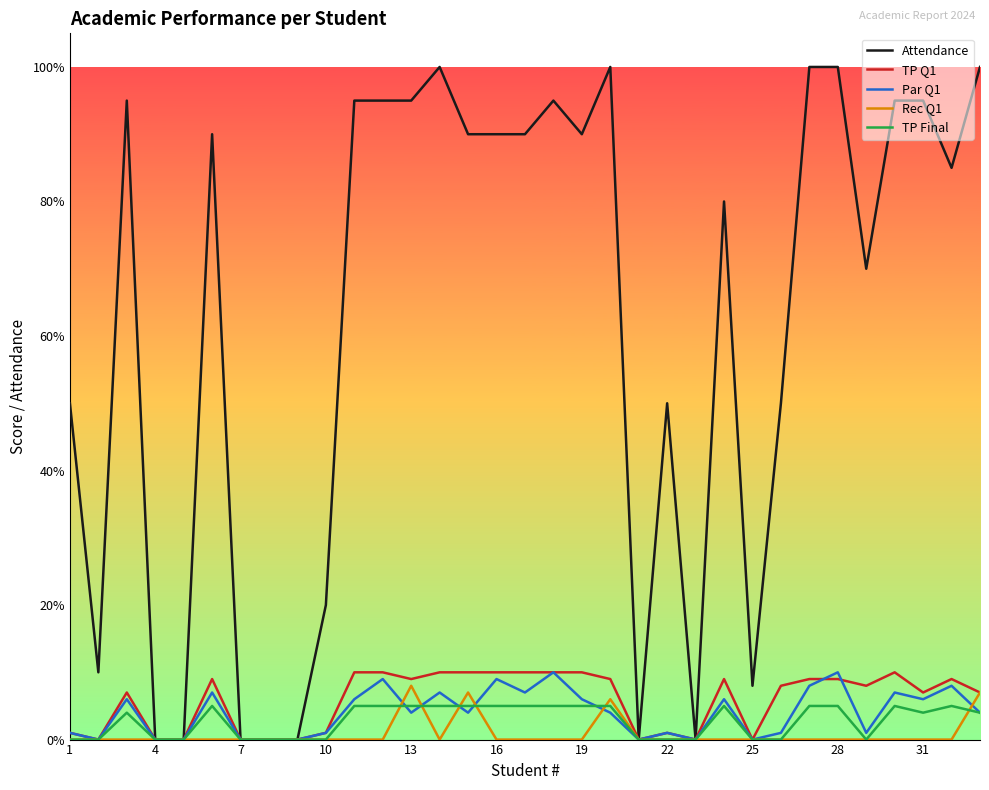

What is the greatest value displayed?

100